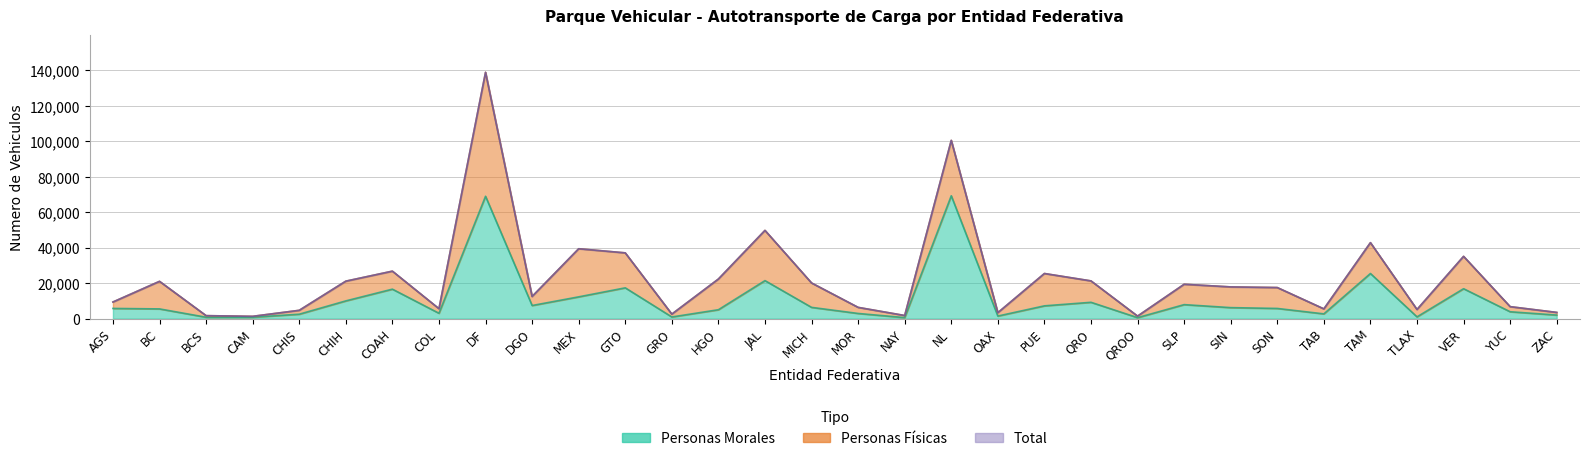

Which has a higher value, DF or CAM?

DF